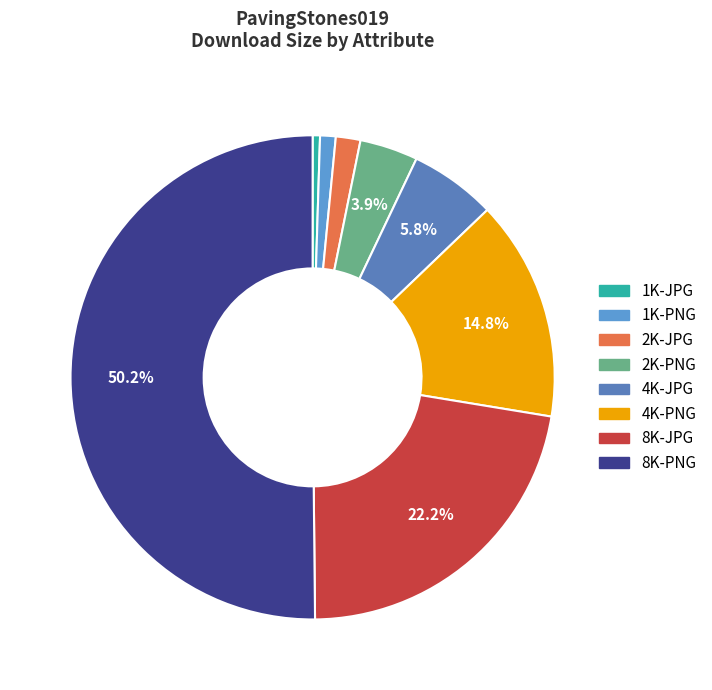

What percentage do 8K-JPG and 1K-JPG together represent?

22.7%